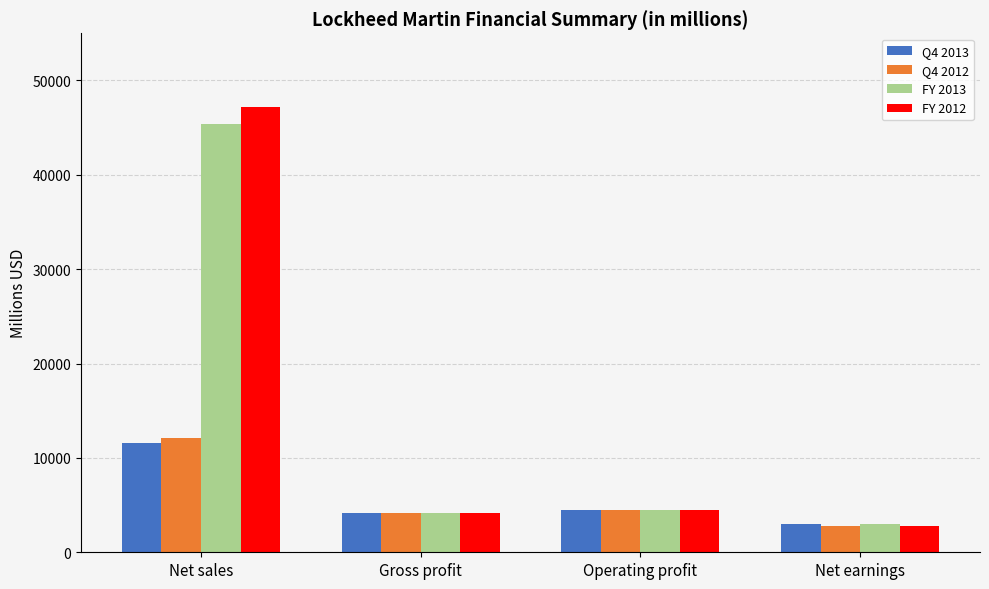

True or false: FY 2012 has a value of 14264 at Net sales.

False